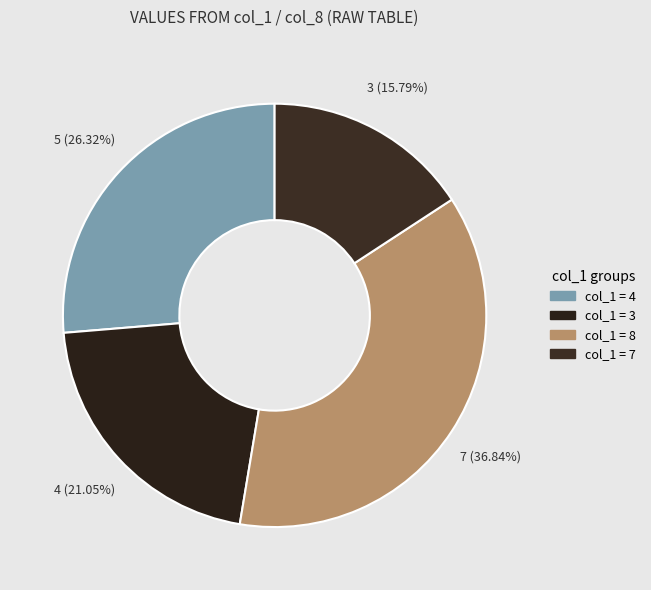

Count the number of slices in the pie.

4